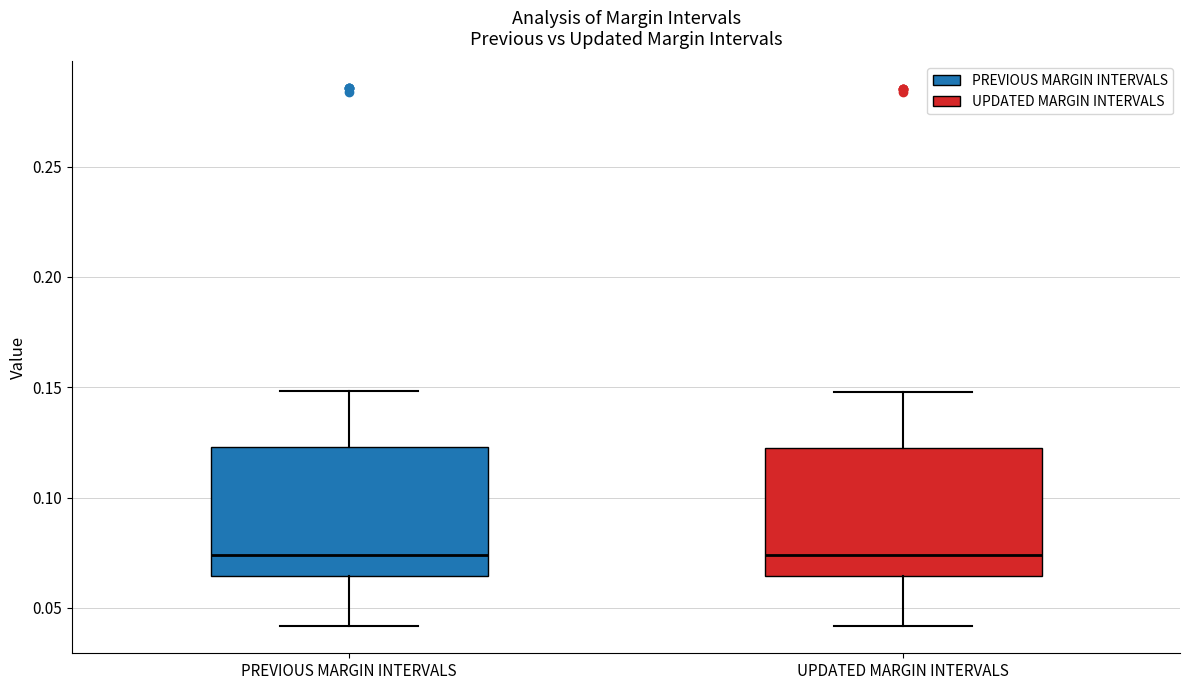

Reading left to right, transcribe this box plot: for each box, give where its median line is, the range the box spans, and where its two whiskers end, as read against the y-axis. The values are not printed on the chart, so give them approximately, as read against the axis.

PREVIOUS MARGIN INTERVALS: median 0.075, box 0.065 to 0.125, whiskers 0.040 to 0.150
UPDATED MARGIN INTERVALS: median 0.075, box 0.065 to 0.125, whiskers 0.040 to 0.150